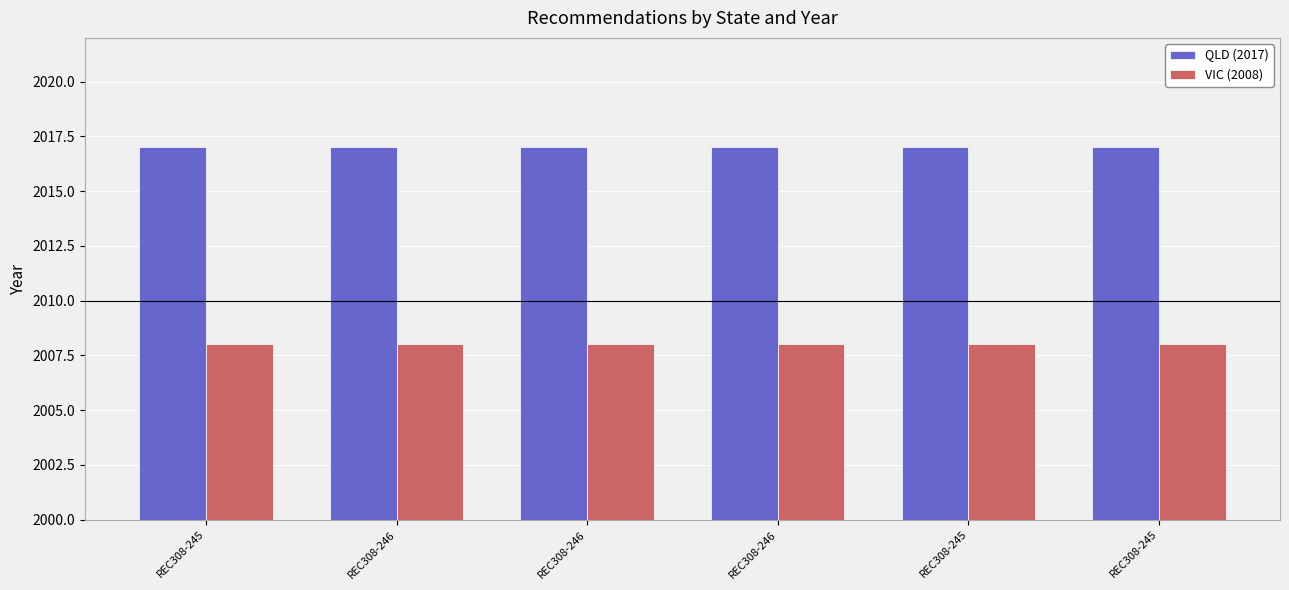

Are the bars grouped side by side (vs. stacked)?

Yes